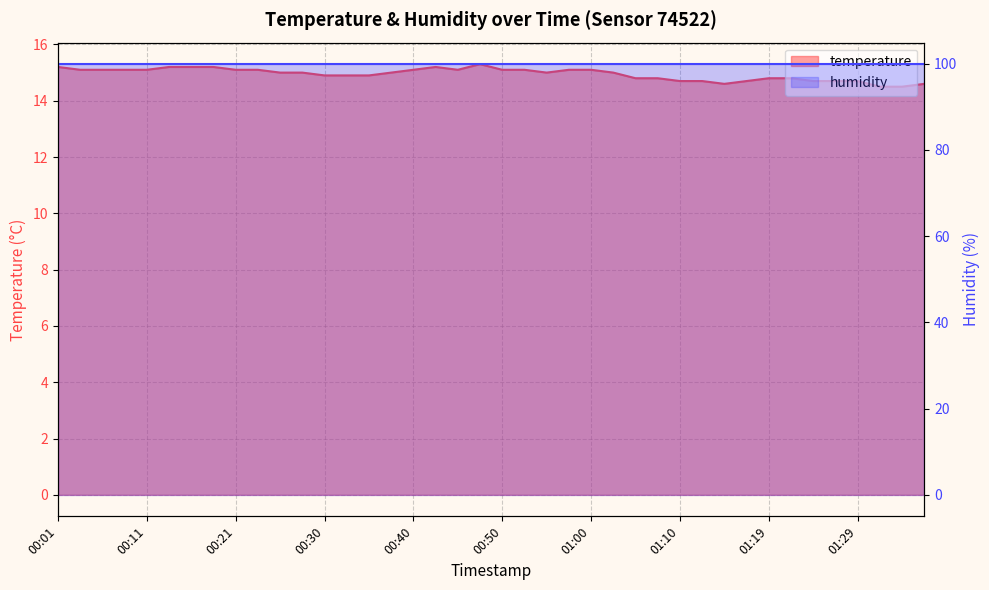

At which category does the data reach its first local peak?

00:43